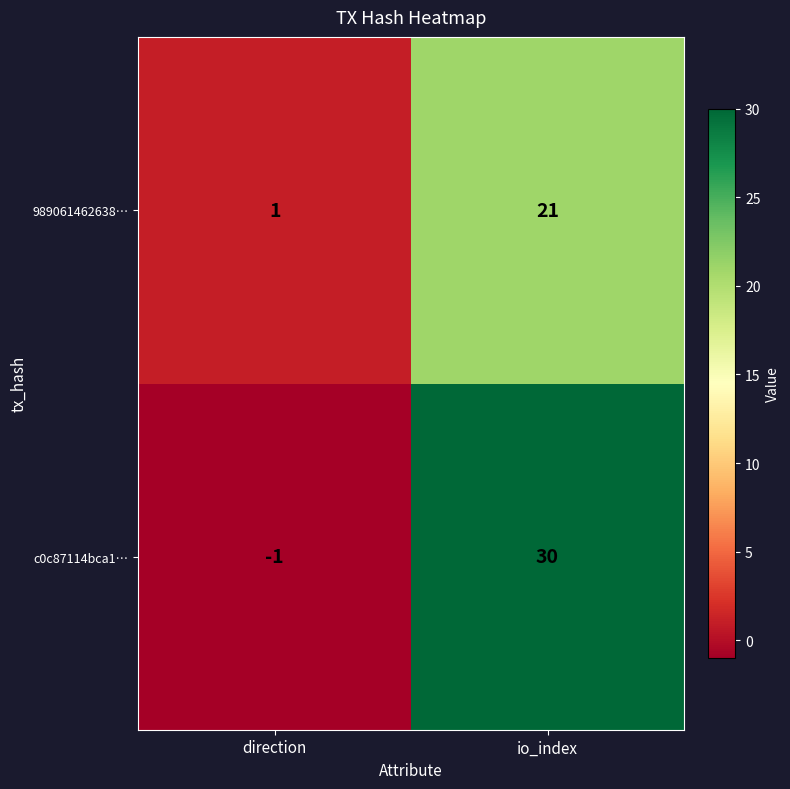

What is the difference between the c0c87114bca1… values at direction and io_index?

31